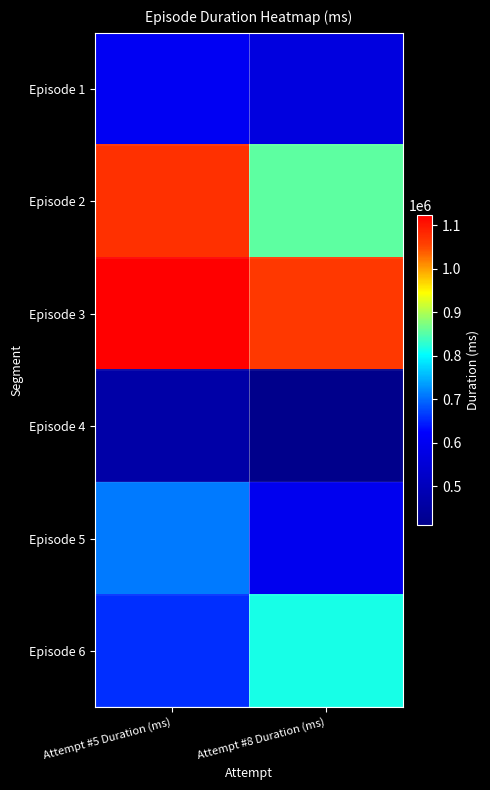

At which category is the sum across all series the highest?

Attempt #5 Duration (ms)